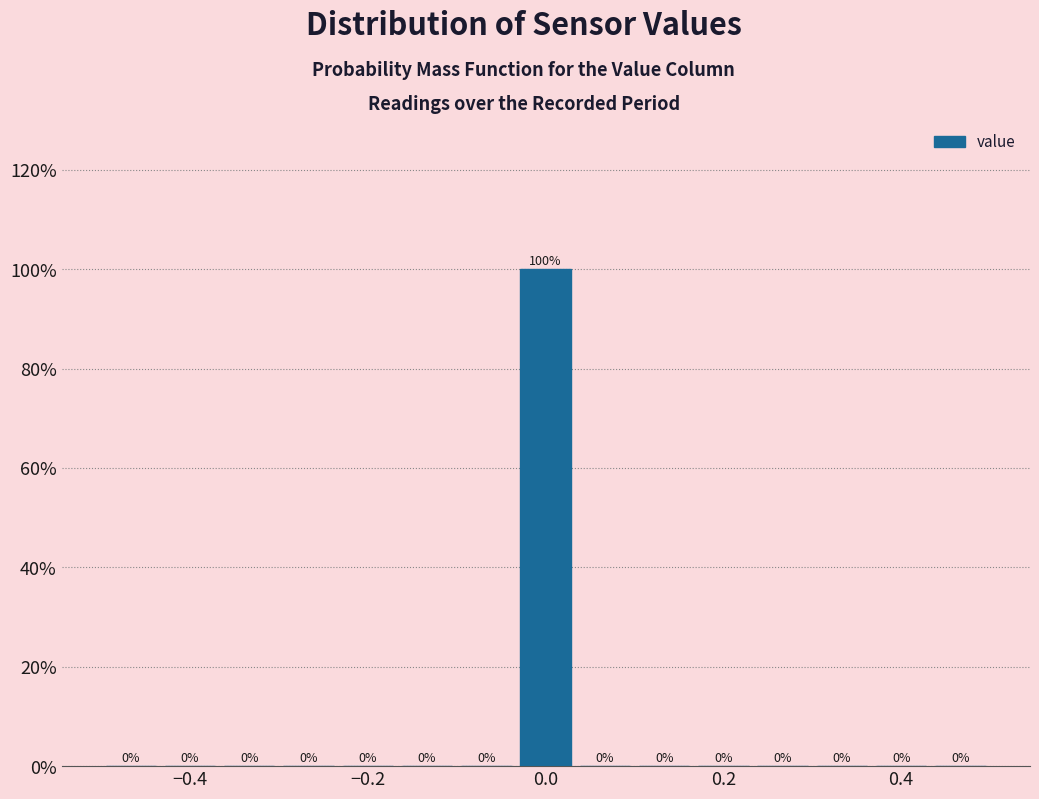

Read against the x-axis, roughly where is the centre of the tallest bar?

0.00